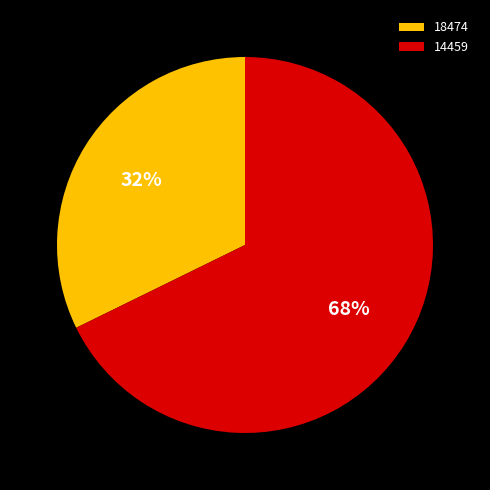

Is the sum of 14459 and 18474 greater than half?

Yes